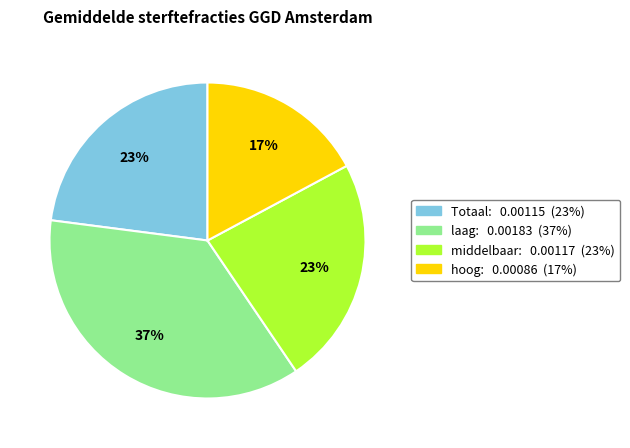

How many slices are in this pie chart?

4